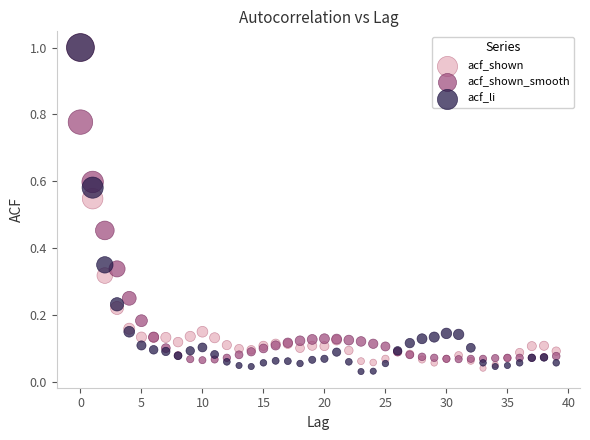

Which series has the largest Y range (max minus min)?

acf_li